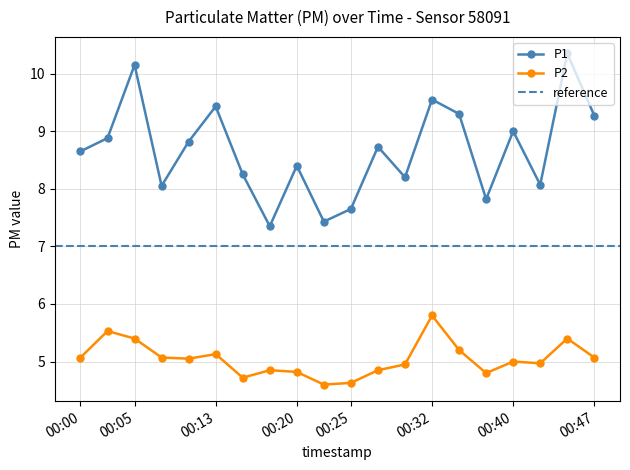

Which series changed the most between 00:00 and 00:40?

P1